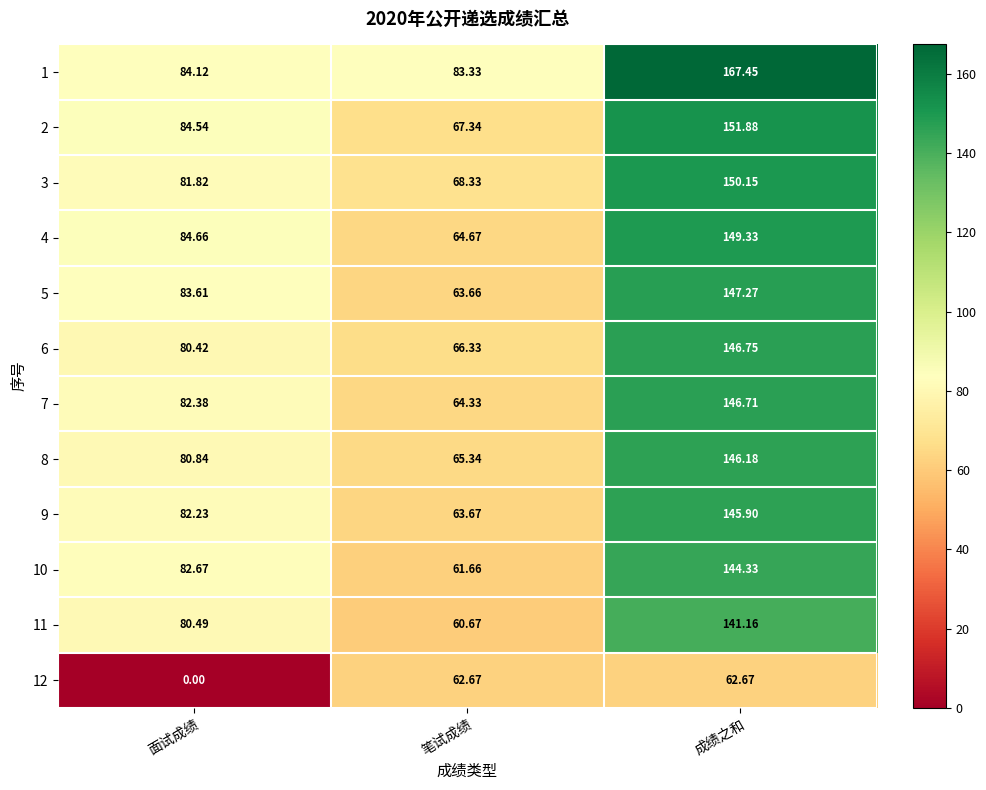

At which category is the sum across all series the highest?

成绩之和